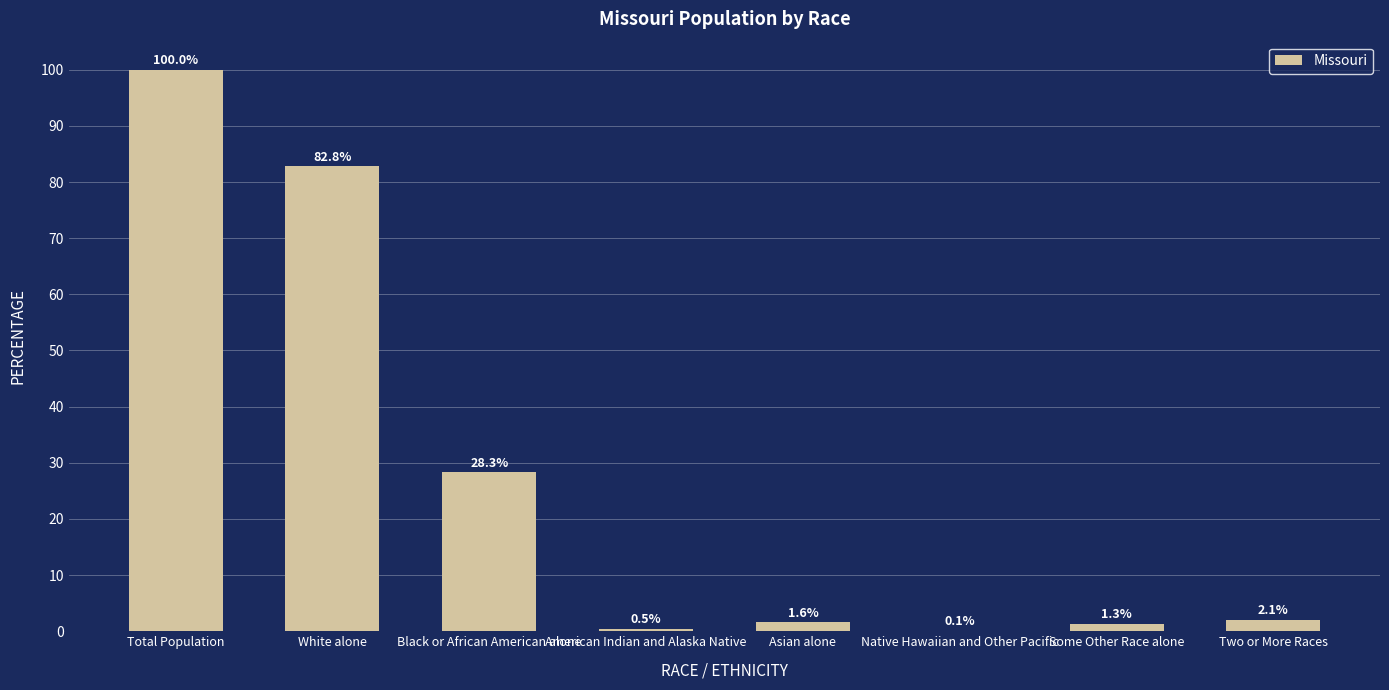

Is it true that the value at Native Hawaiian and Other Pacific is 0.1?

True